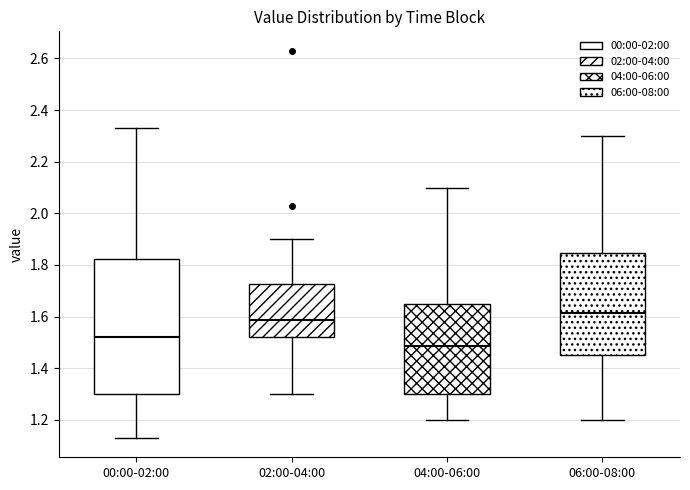

Where is the upper edge of the box for 02:00-04:00 on the y-axis? The values are not printed on the chart, so give them approximately, as read against the axis.

1.72